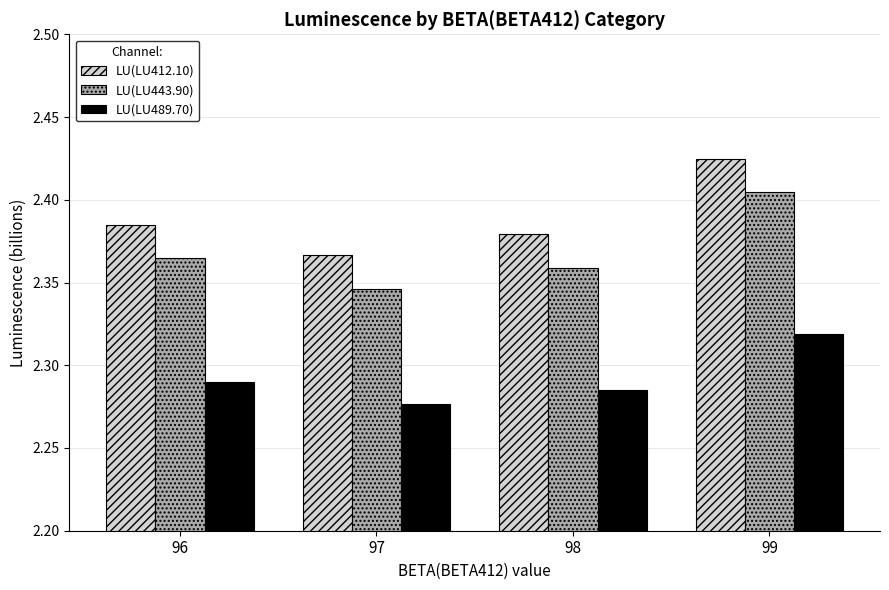

The LU(LU412.10) series shows 4.3 at 96. True or false?

False